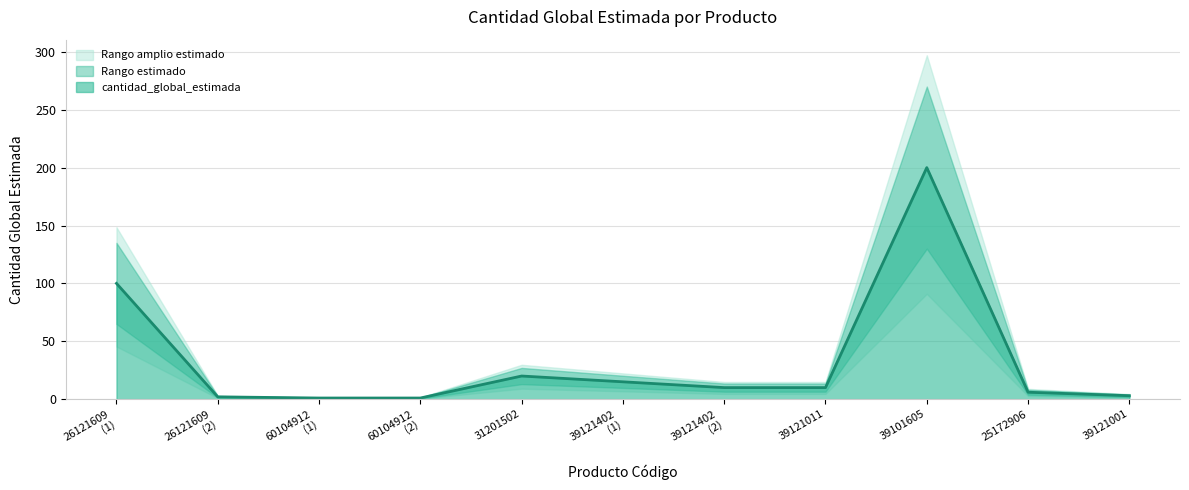

How many values are below 10?

5